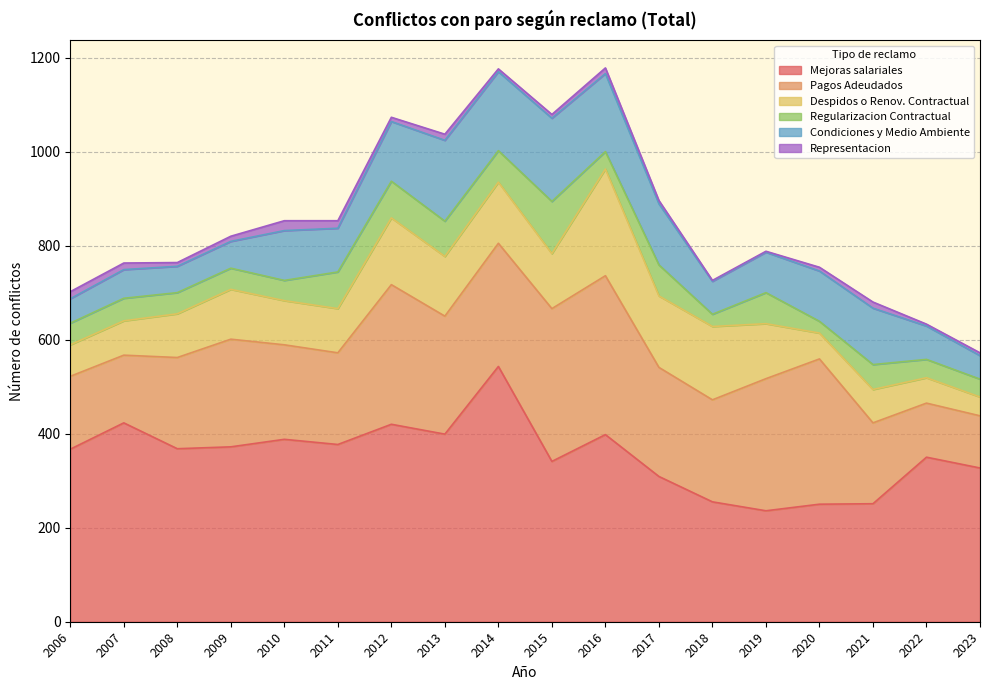

Which series has the largest range (max minus min)?

Mejoras salariales